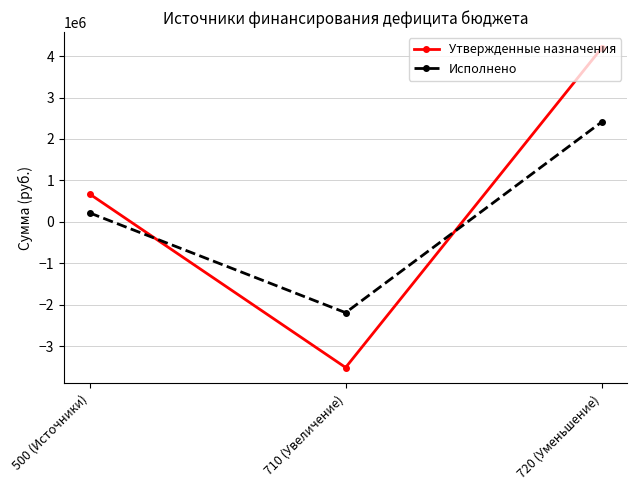

At which label does Утвержденные назначения first exceed 673465?

500 (Источники)